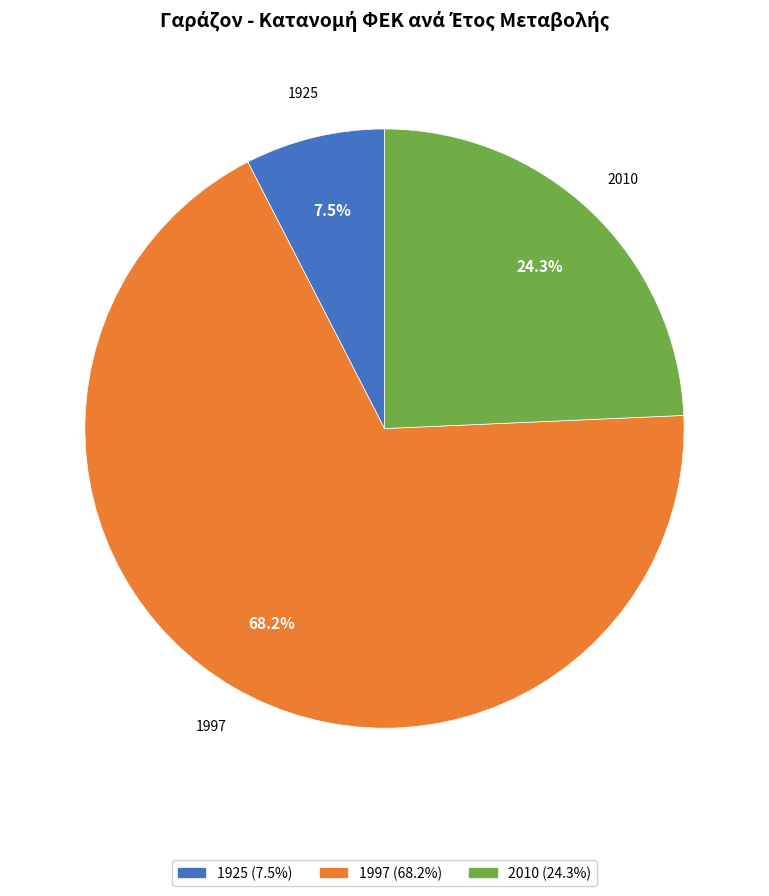

Which has a higher value, 2010 or 1925?

2010